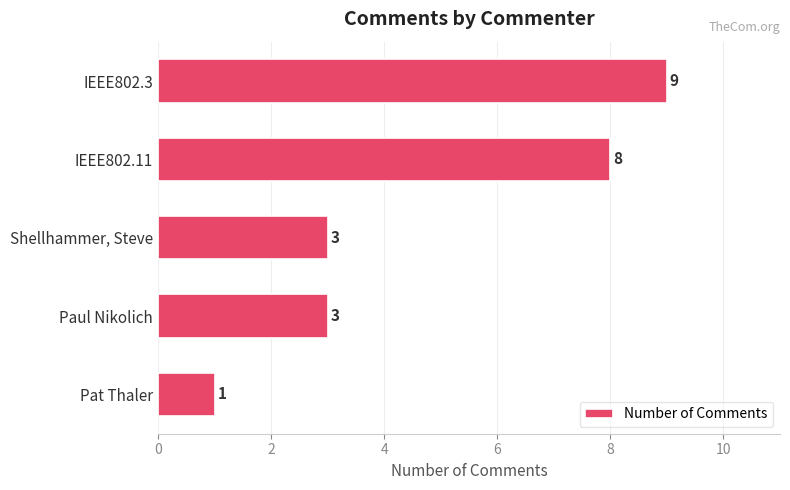

Reading top to bottom, list all the values displayed in this chart.

9	8	3	3	1